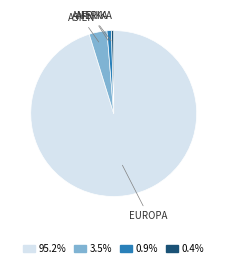

Does any single category account for the majority?

Yes